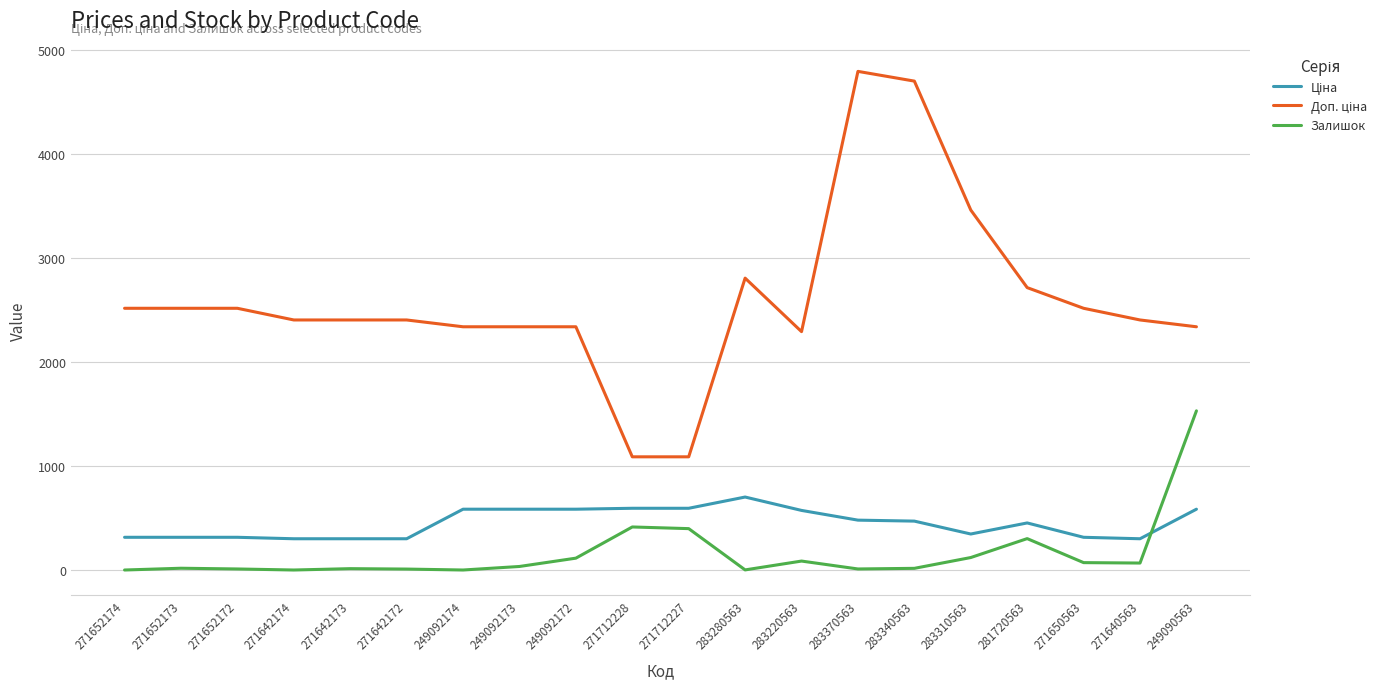

The Залишок series shows 0.0 at 271652174. True or false?

True